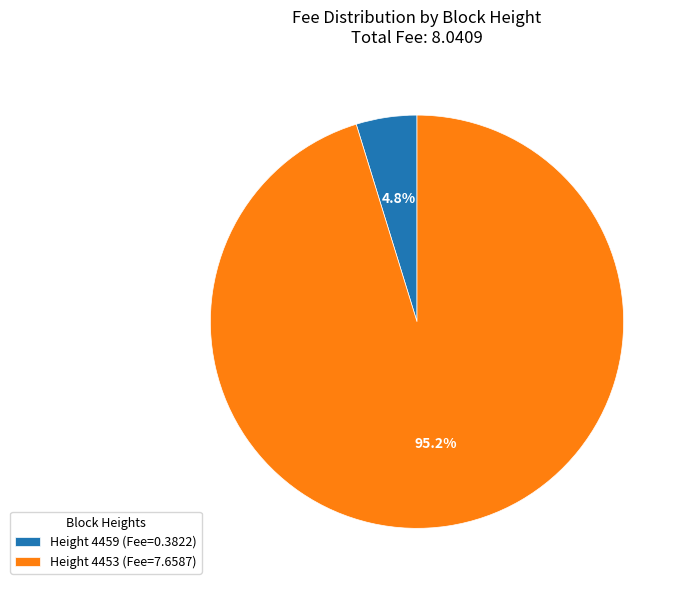

How much of the chart is everything except Height 4459 (Fee=0.3822)?

95.2%